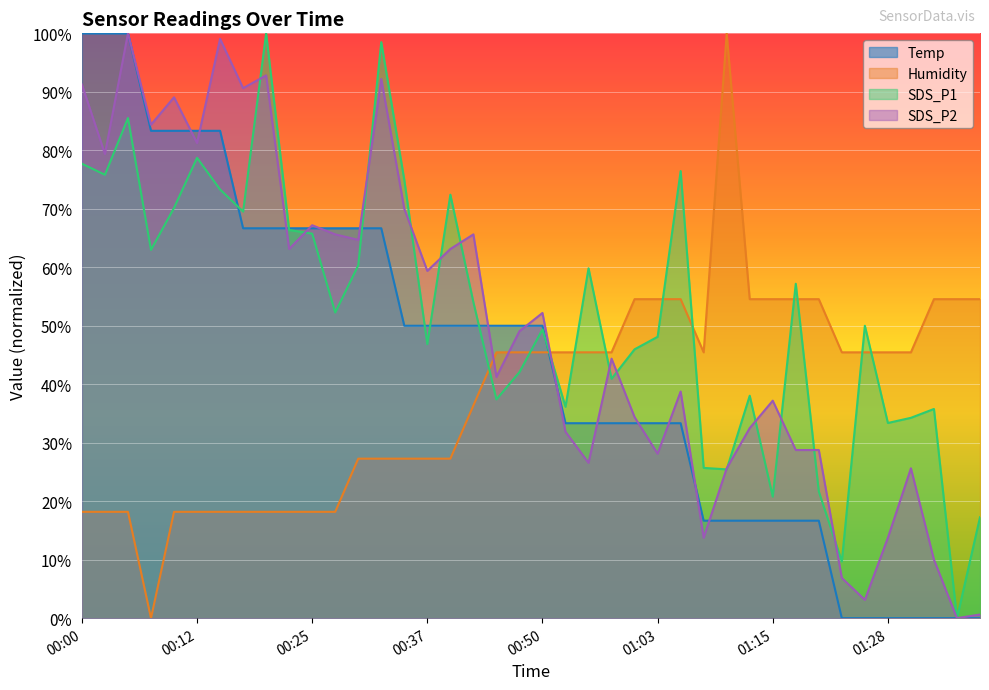

Rank the series at 00:52 from highest to lowest value.

Humidity, SDS_P1, Temp, SDS_P2